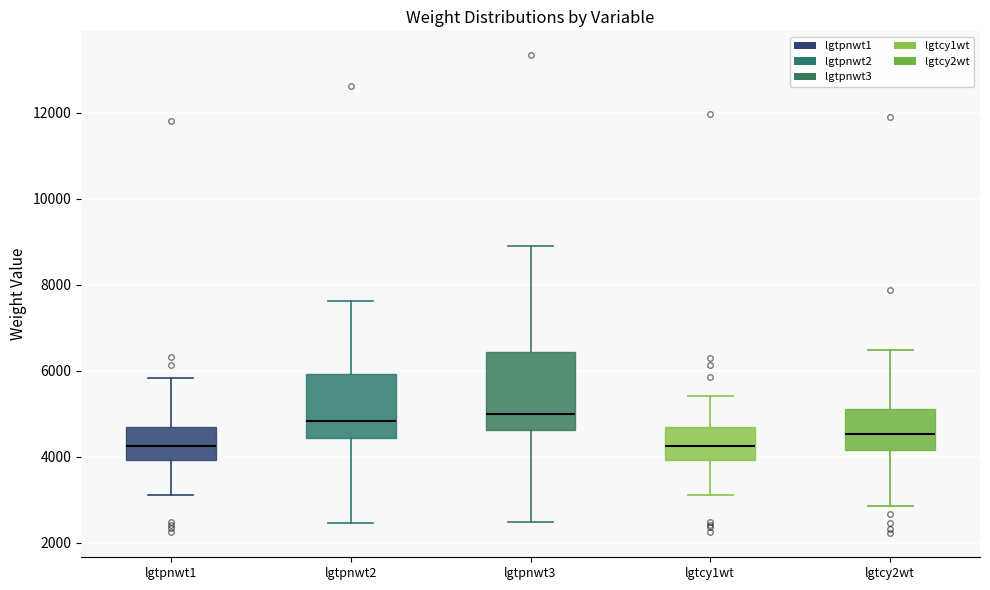

Reading left to right, read every box against the y-axis: the position of its median line, the range the box covers, and the ends of its whiskers. The values are not printed on the chart, so give them approximately, as read against the axis.

lgtpnwt1: median 4200, box 4000 to 4600, whiskers 3000 to 5800
lgtpnwt2: median 4800, box 4400 to 6000, whiskers 2400 to 7600
lgtpnwt3: median 5000, box 4600 to 6400, whiskers 2400 to 9000
lgtcy1wt: median 4200, box 4000 to 4600, whiskers 3200 to 5400
lgtcy2wt: median 4600, box 4200 to 5200, whiskers 2800 to 6400